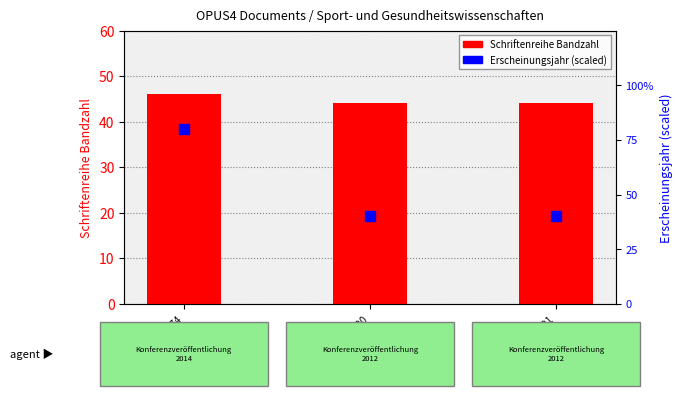

Which series has the largest Y range (max minus min)?

Erscheinungsjahr (percentile)